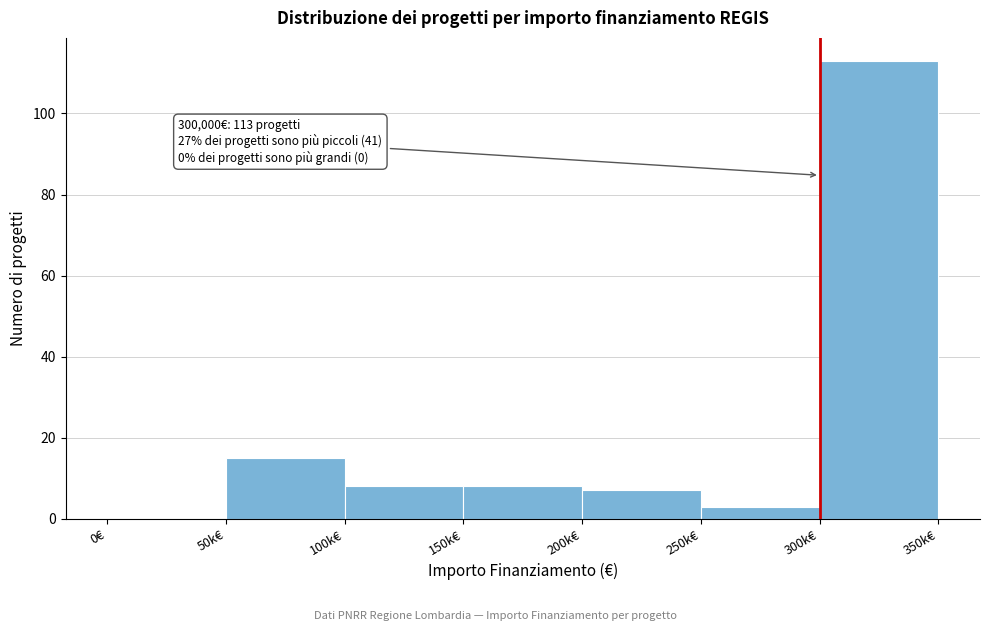

Reading right to left, what are all the values shown in this chart?

300k€=113	250k€=3	200k€=7	150k€=8	100k€=8	50k€=15	0€=0